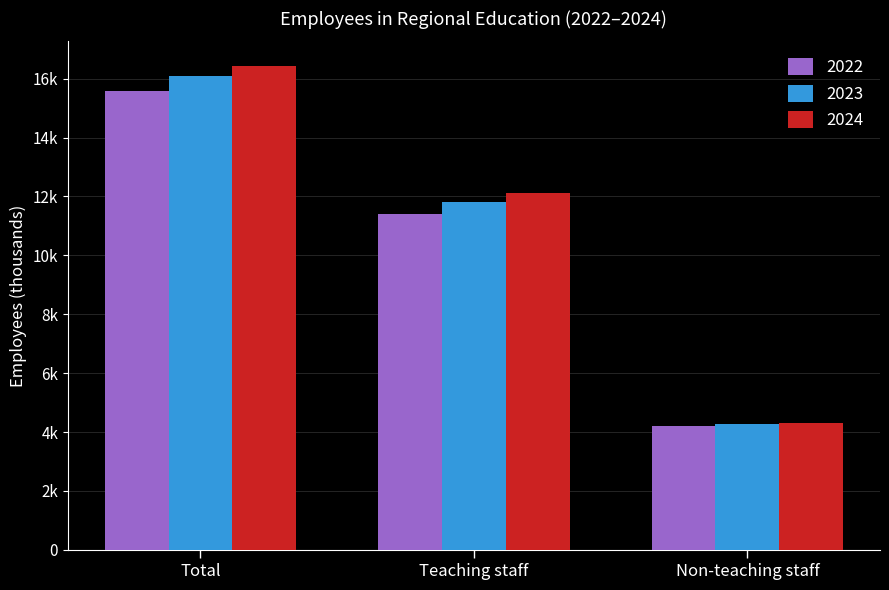

What are all the series names shown in the legend?

2022, 2023, 2024